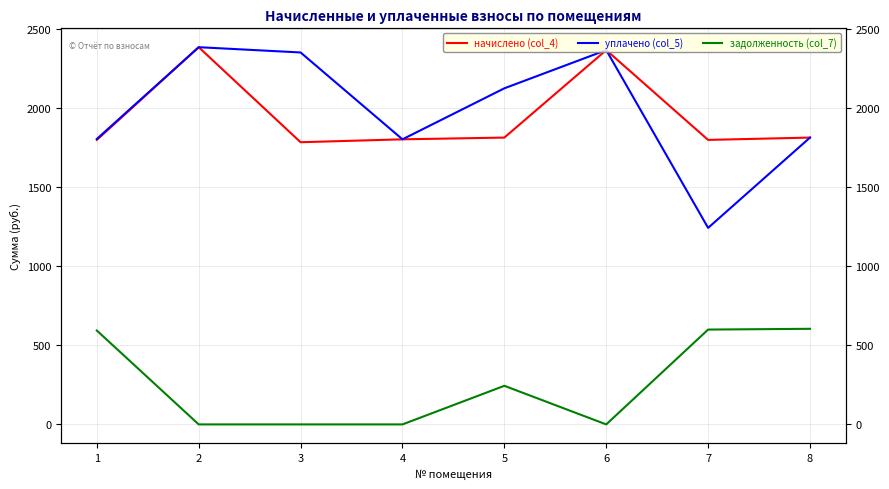

Between 1 and 7, which series saw the biggest shift?

уплачено (col_5)